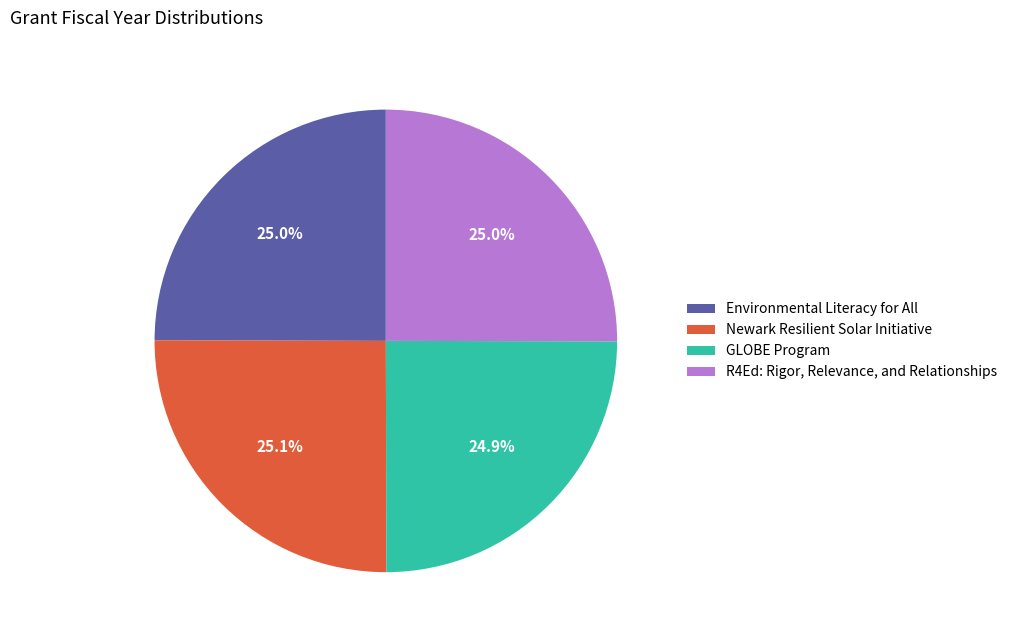

Count the number of slices in the pie.

4